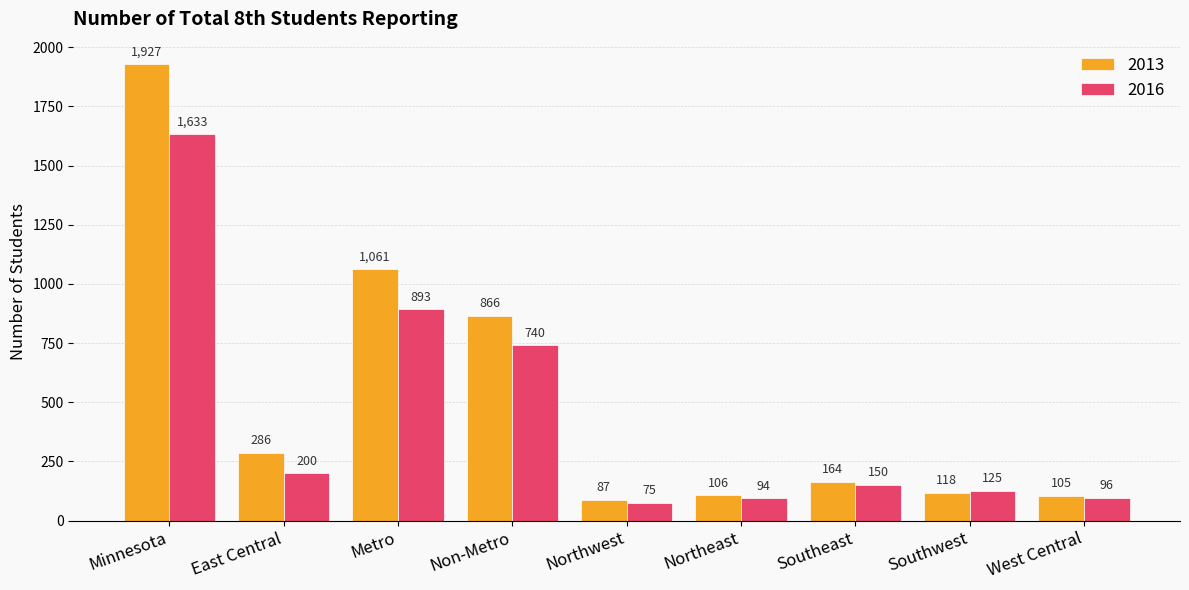

What is the spread (max minus min) of values at Northeast?

12